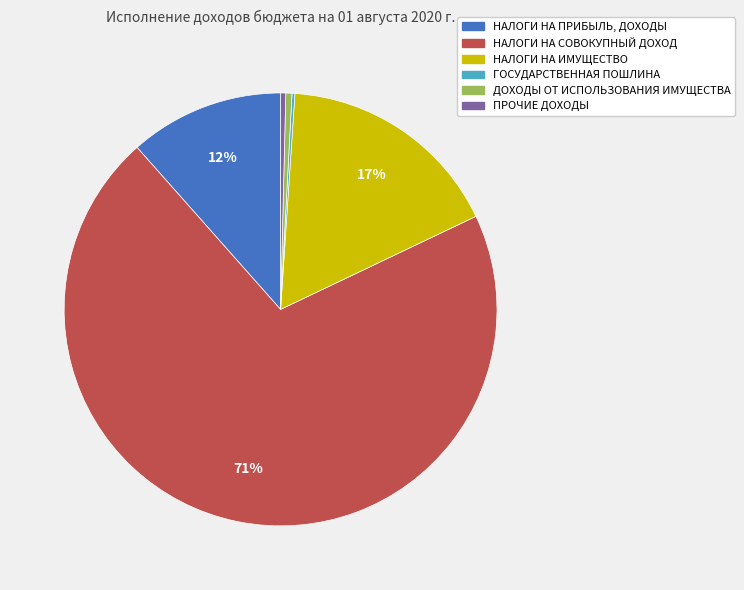

Does any single category account for the majority?

Yes